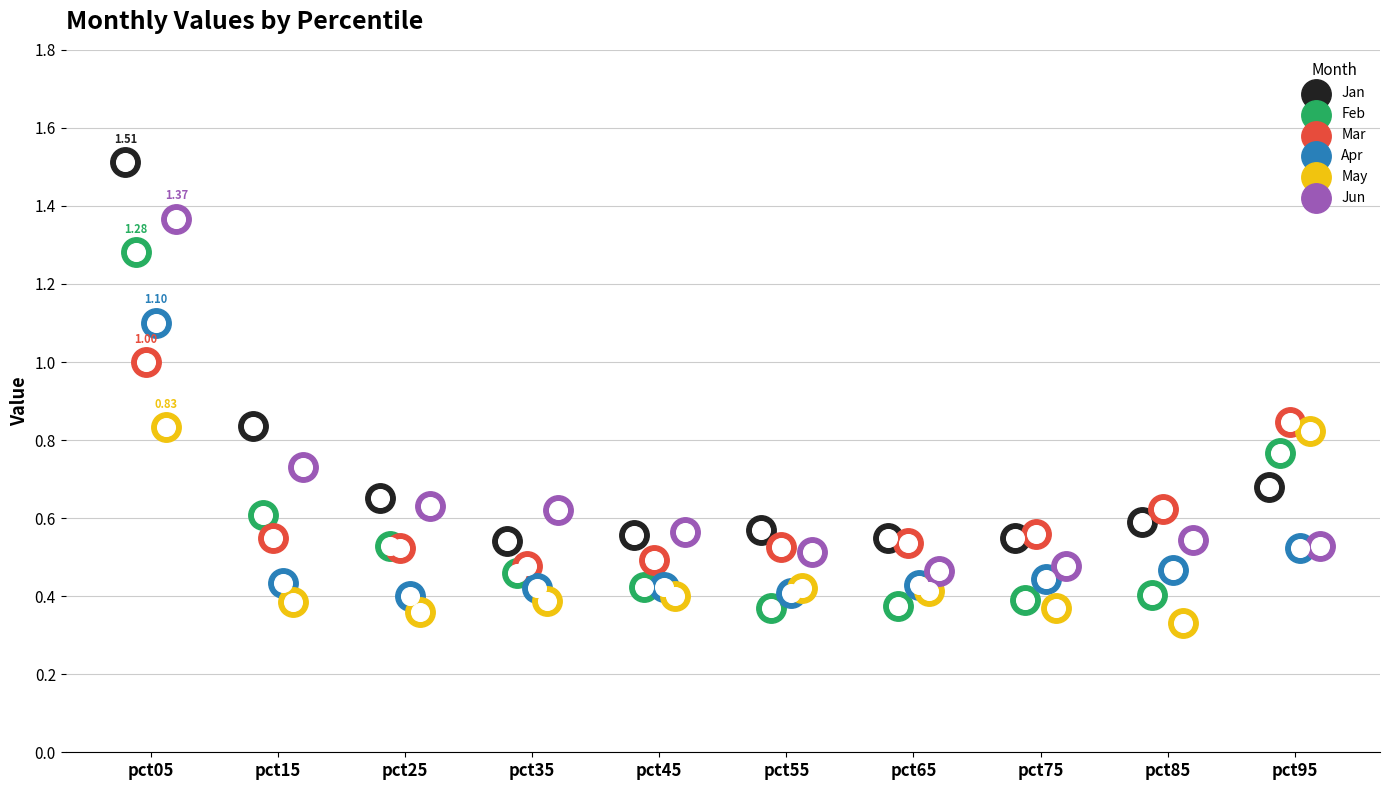

At which category is the sum across all series the highest?

pct05